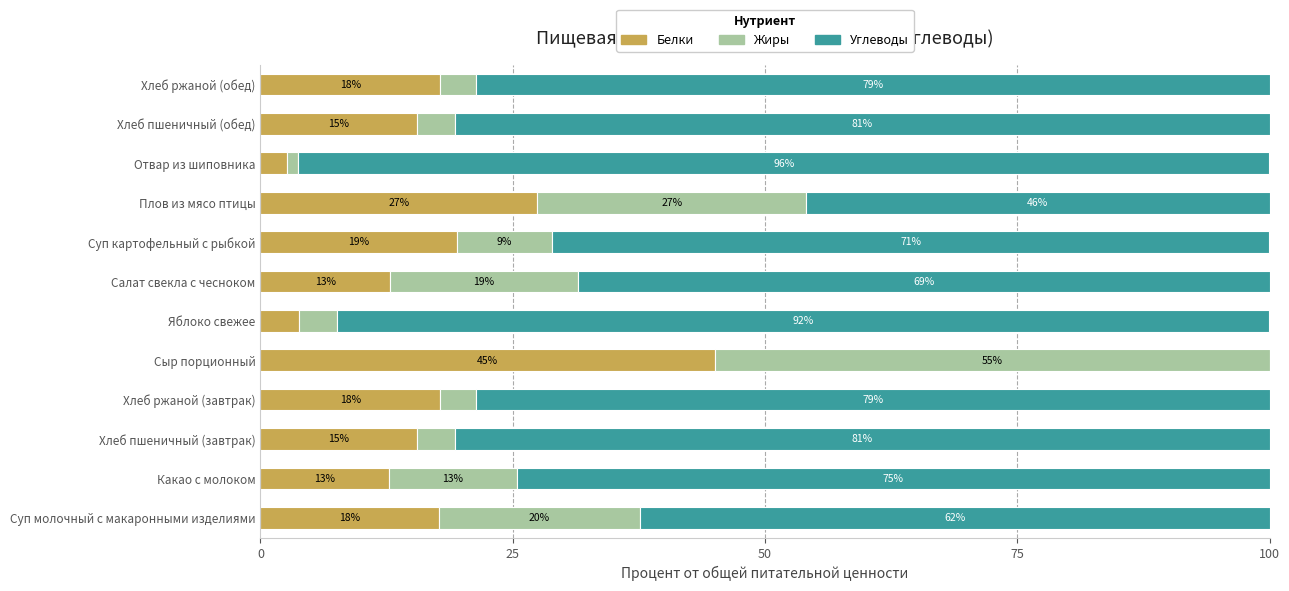

What are all the series names shown in the legend?

Белки, Жиры, Углеводы